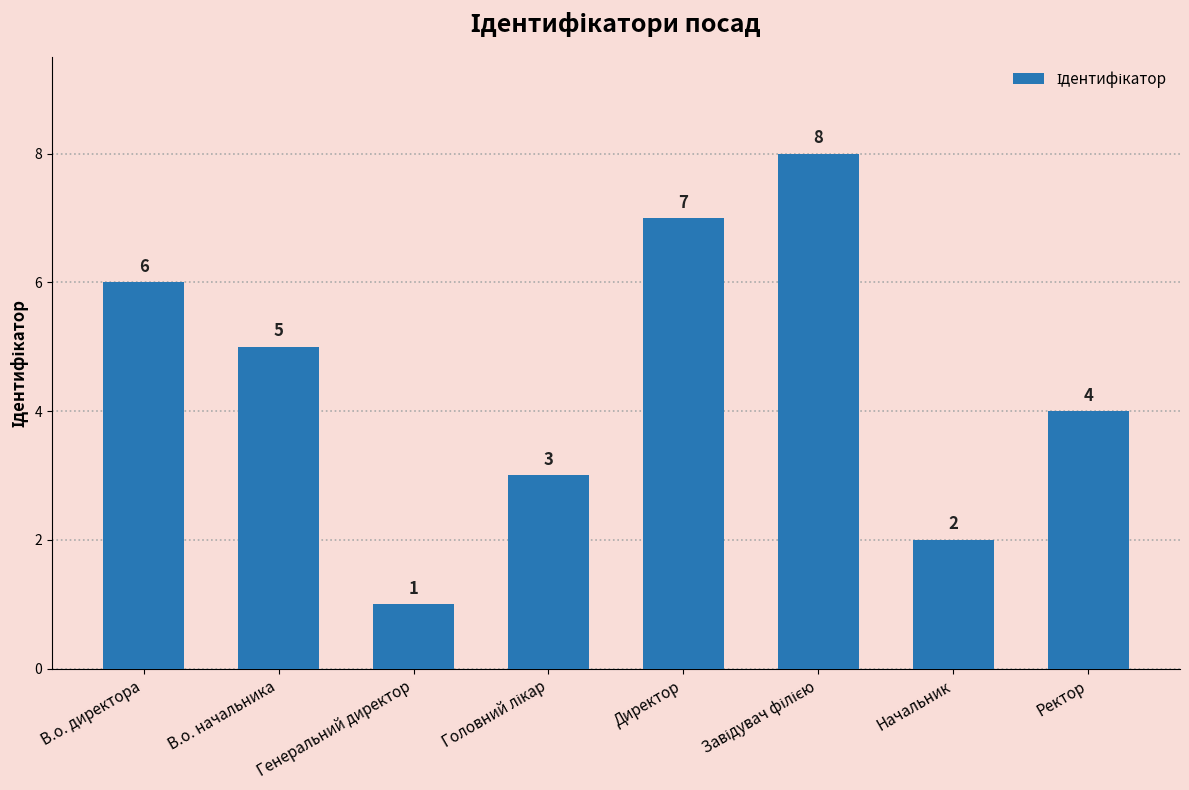

What is the maximum value shown in the chart?

8